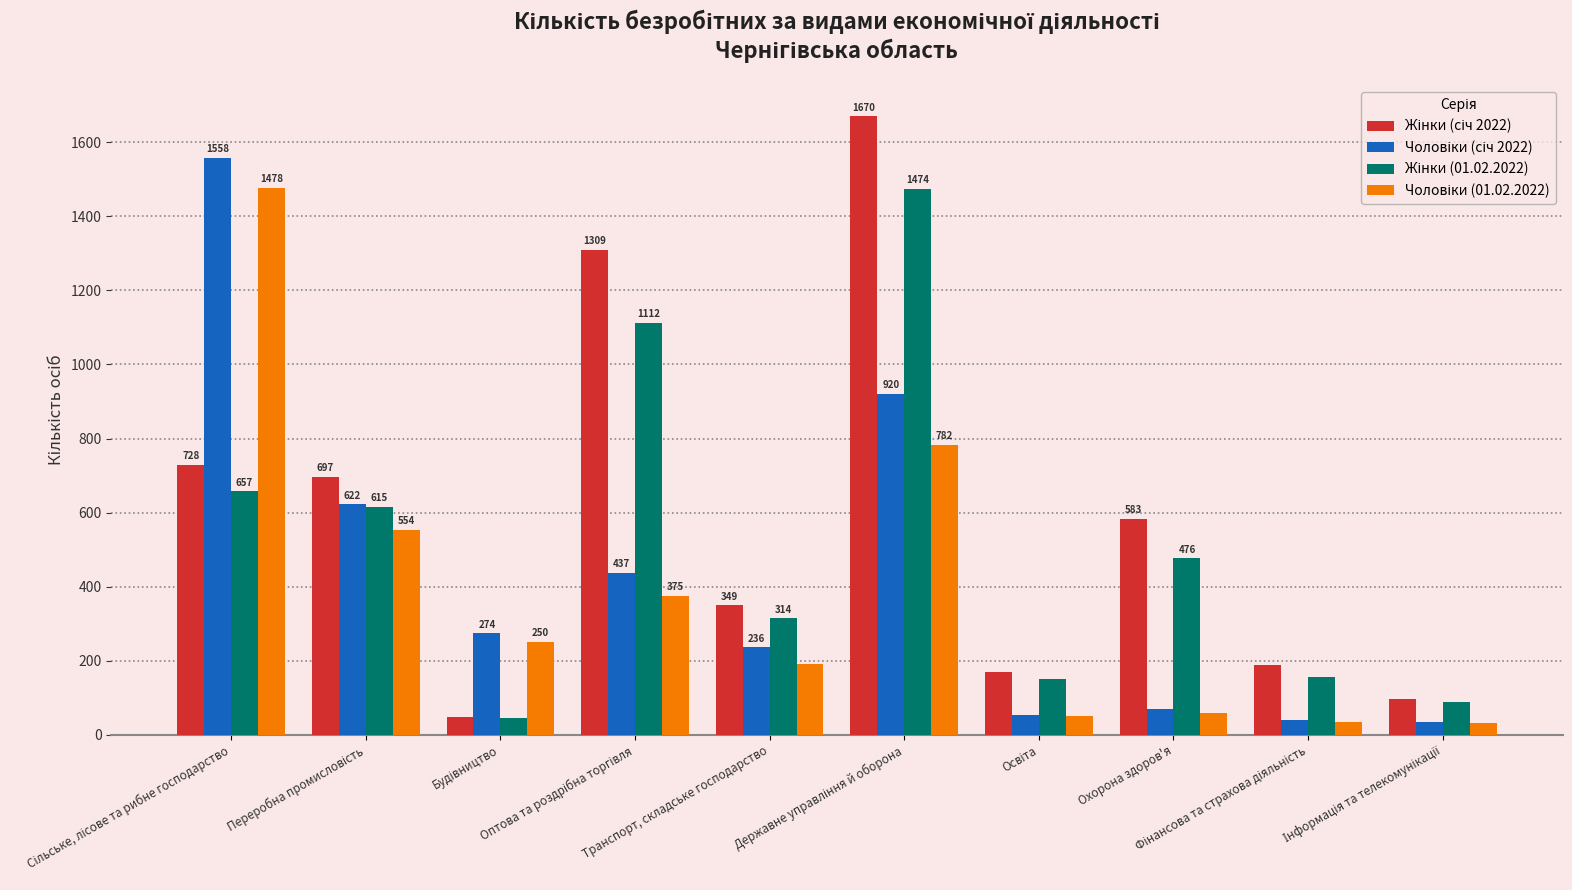

How many data points does each series have?

10